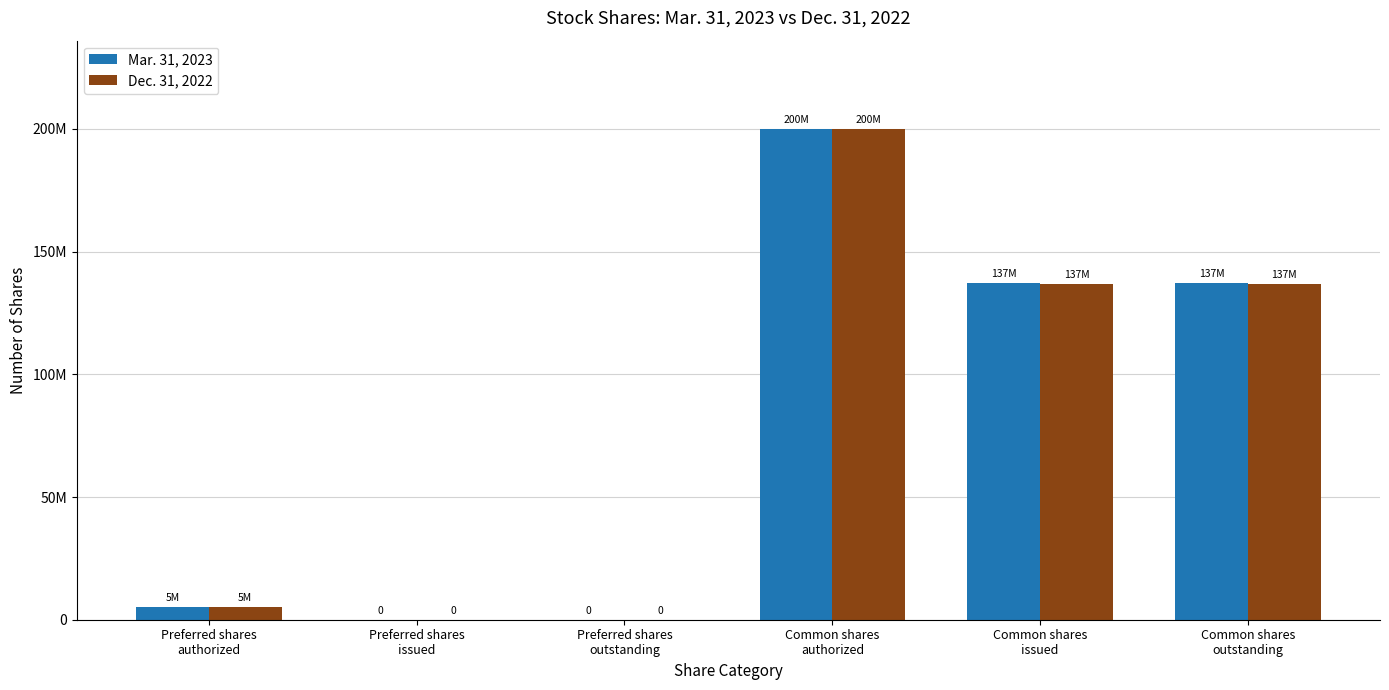

At which category does the chart reach its peak across all series?

Common shares
authorized